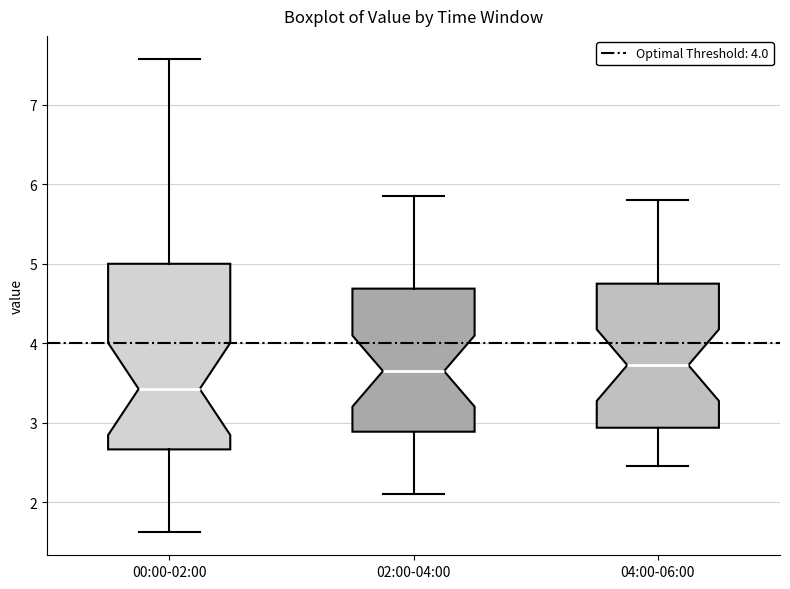

Where does the upper whisker of the box for 04:00-06:00 end on the y-axis? The values are not printed on the chart, so give them approximately, as read against the axis.

5.8